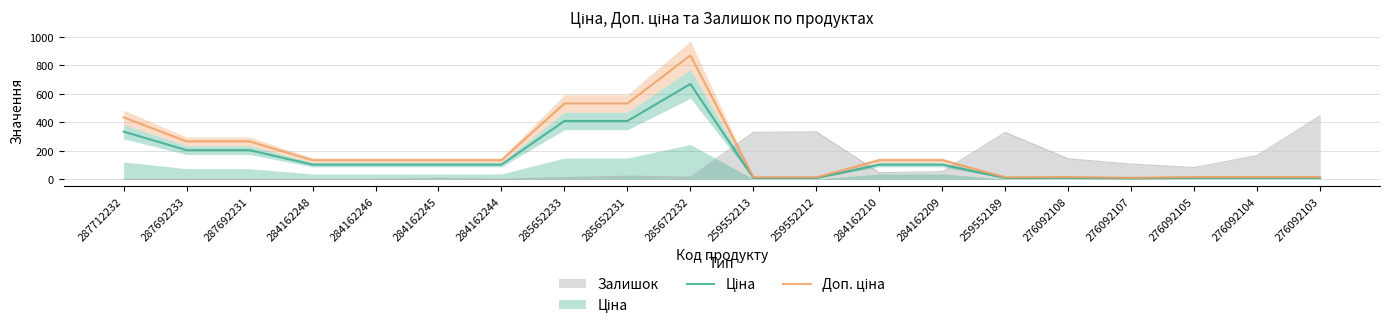

Which series has the widest spread of values?

Доп. ціна